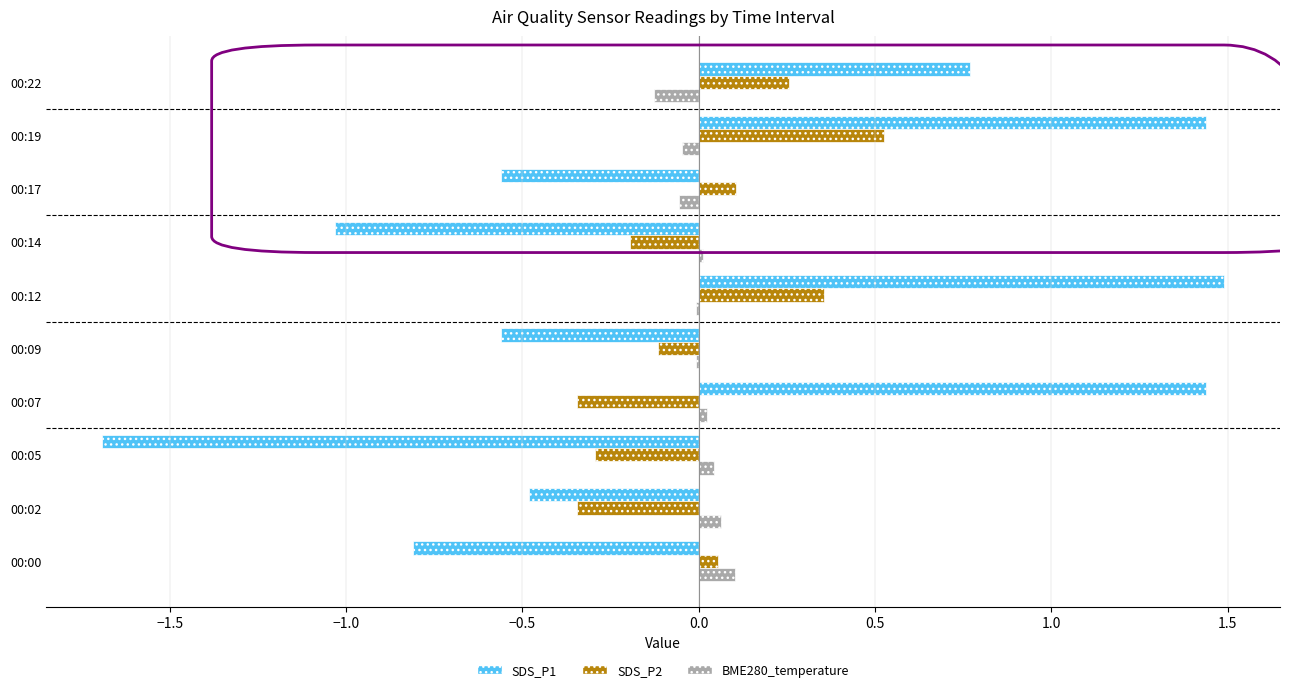

What is the maximum value shown in the chart?

1.5